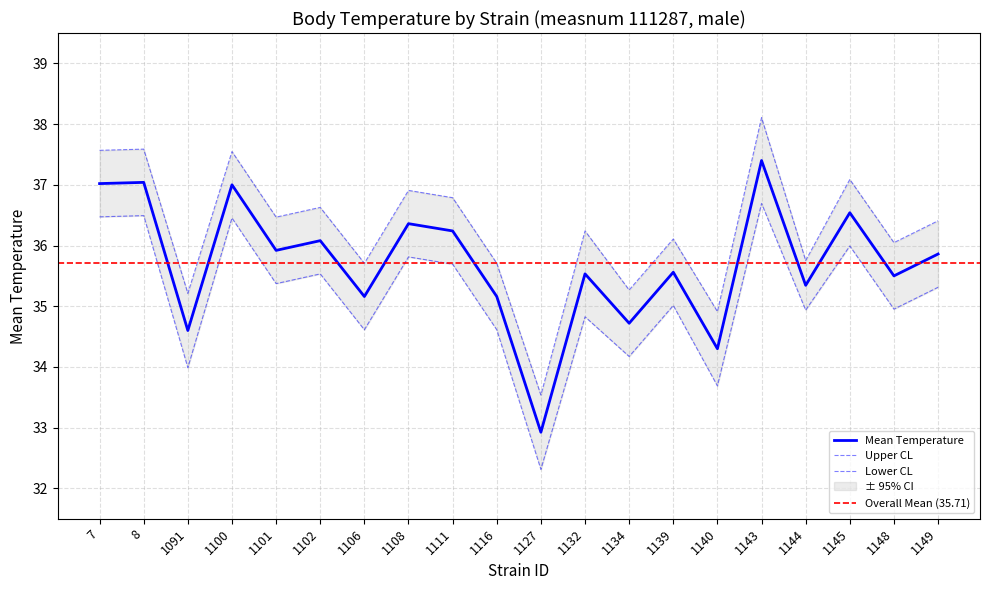

Rank the series by their maximum value, from lowest to highest.

lowercl, mean, uppercl